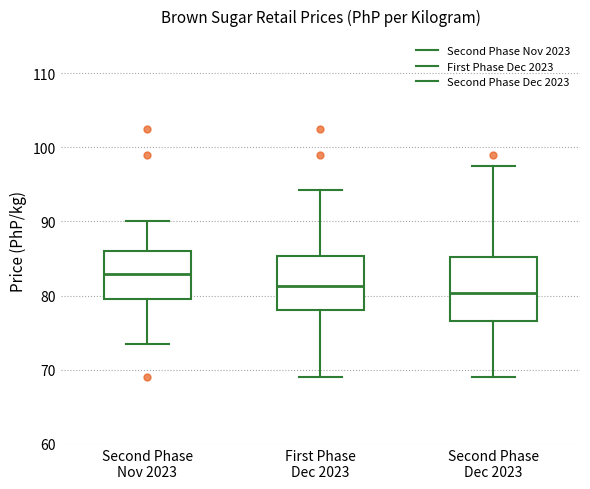

Reading left to right, read every box against the y-axis: the position of its median line, the range the box covers, and the ends of its whiskers. The values are not printed on the chart, so give them approximately, as read against the axis.

Second Phase Nov 2023: median 83, box 80 to 86, whiskers 74 to 90
First Phase Dec 2023: median 81, box 78 to 85, whiskers 69 to 94
Second Phase Dec 2023: median 80, box 77 to 85, whiskers 69 to 98